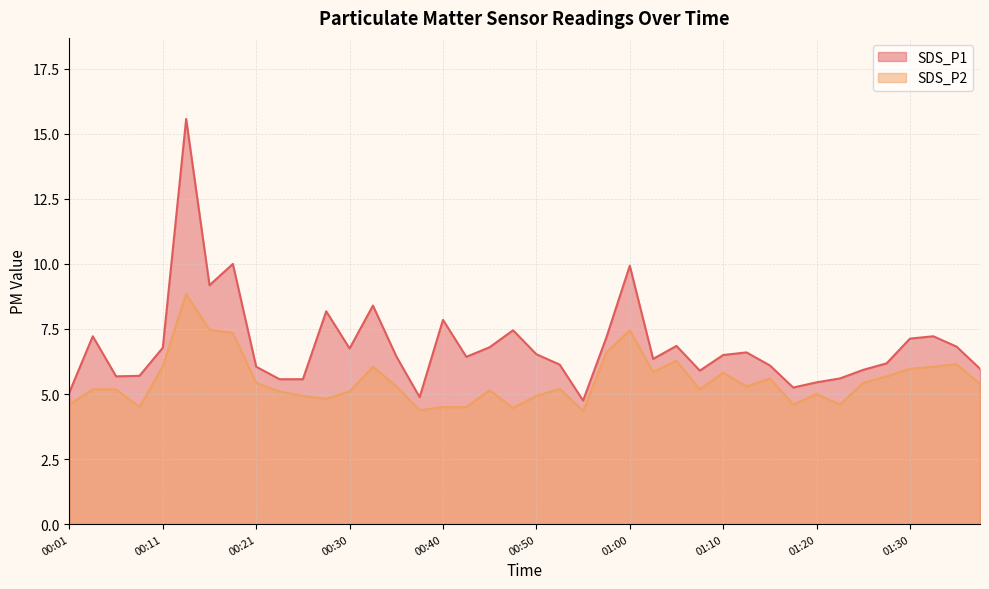

What position from the right is 00:08?

37